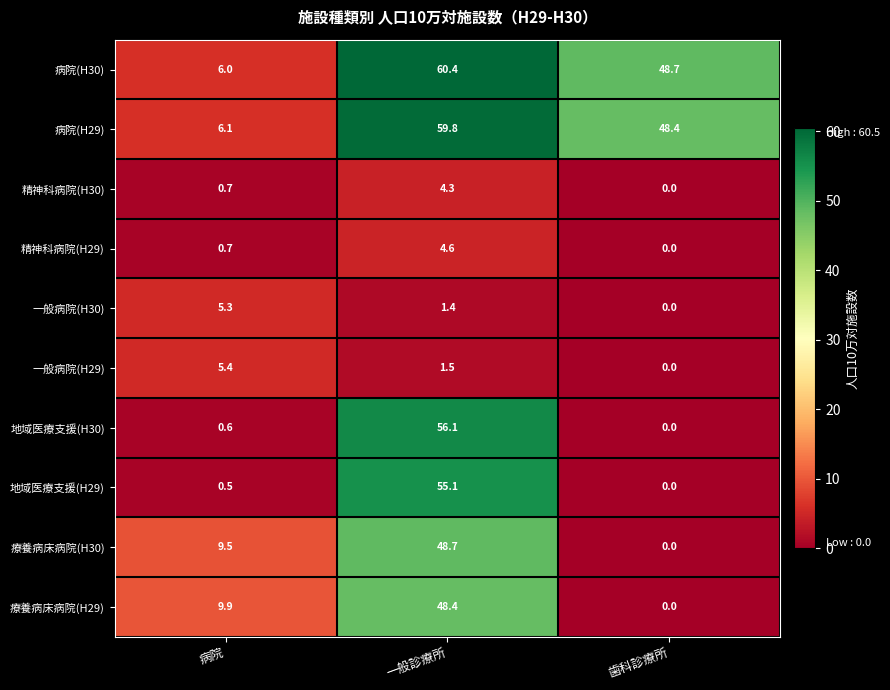

Where does the 一般病院(H29) series first go above 1?

病院